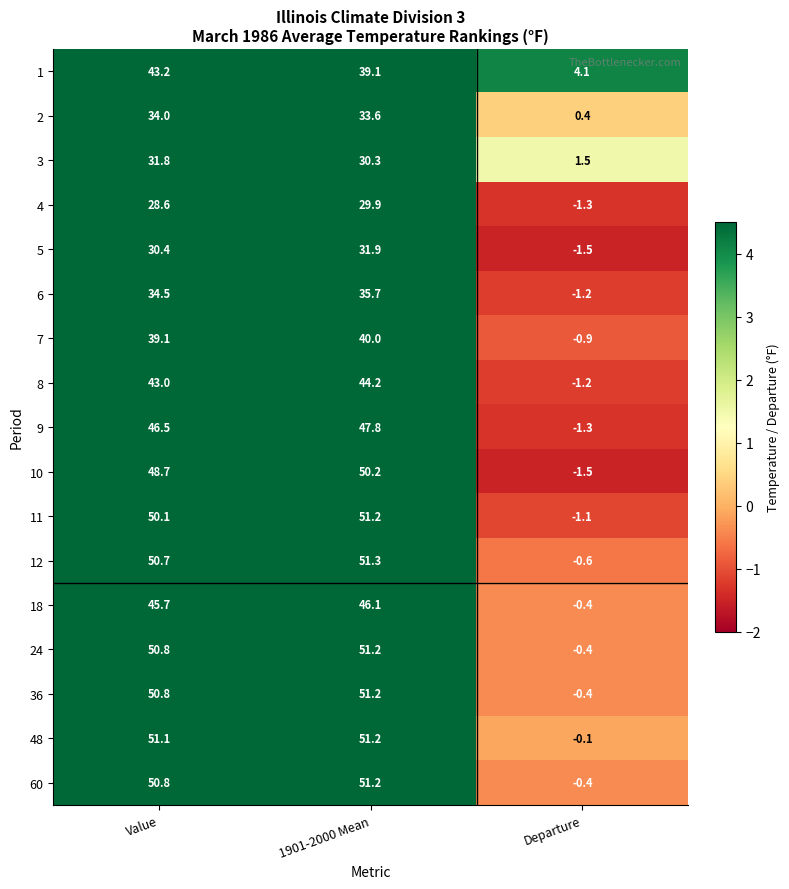

What is the average value of the 7 series?

26.1